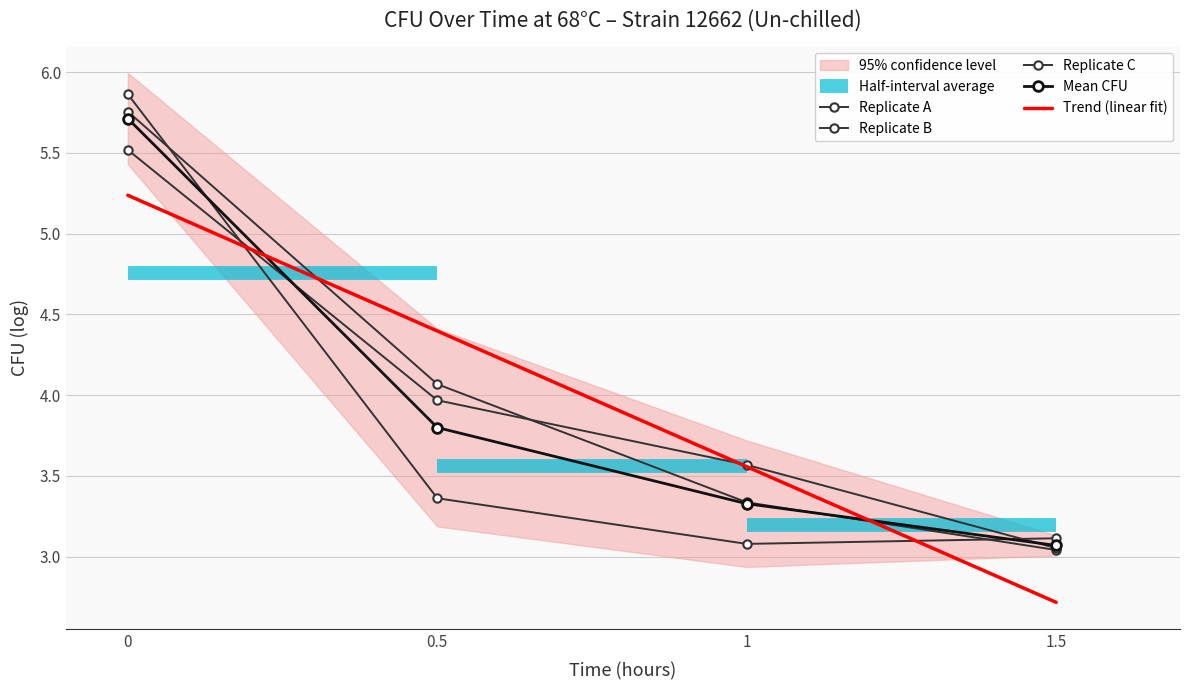

True or false: Replicate C has more than 0 points higher than both neighbors.

False